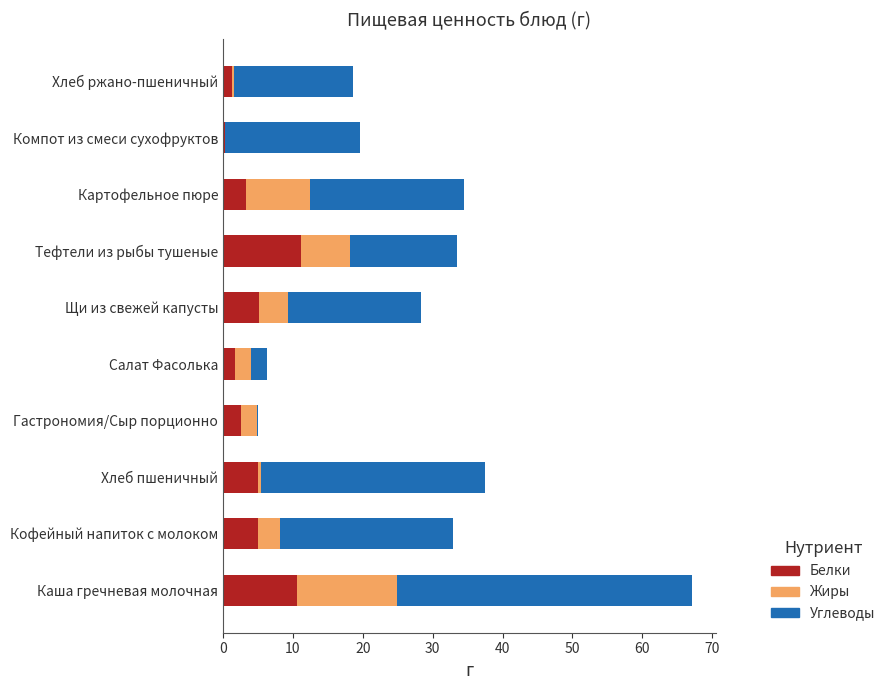

What is the highest value of the Белки series?

11.1